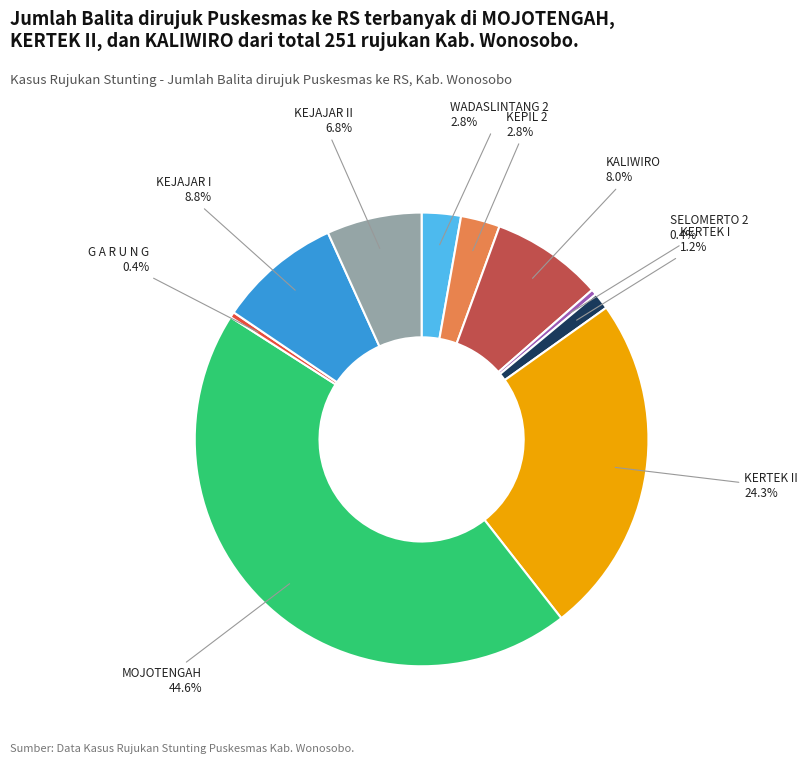

Which slice is the largest?

MOJOTENGAH